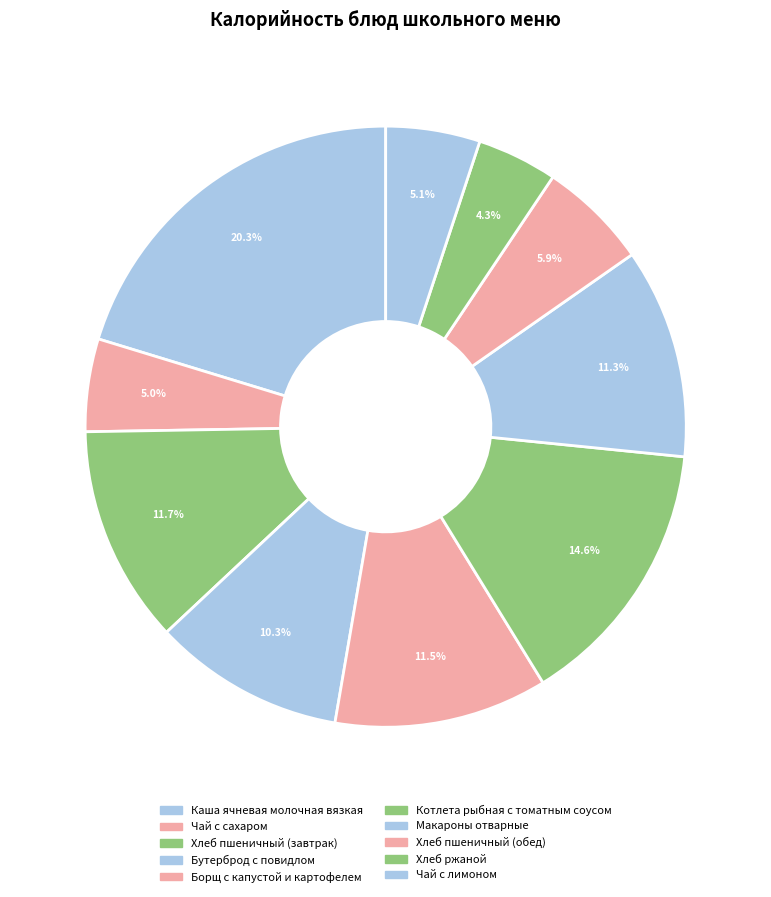

What is the change in value from Чай с сахаром to Котлета рыбная с томатным соусом?

+116